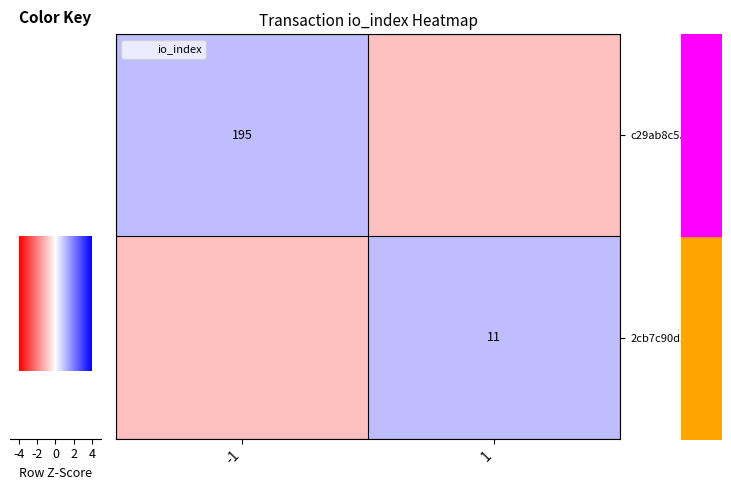

How many values in row_1 are above zero?

1